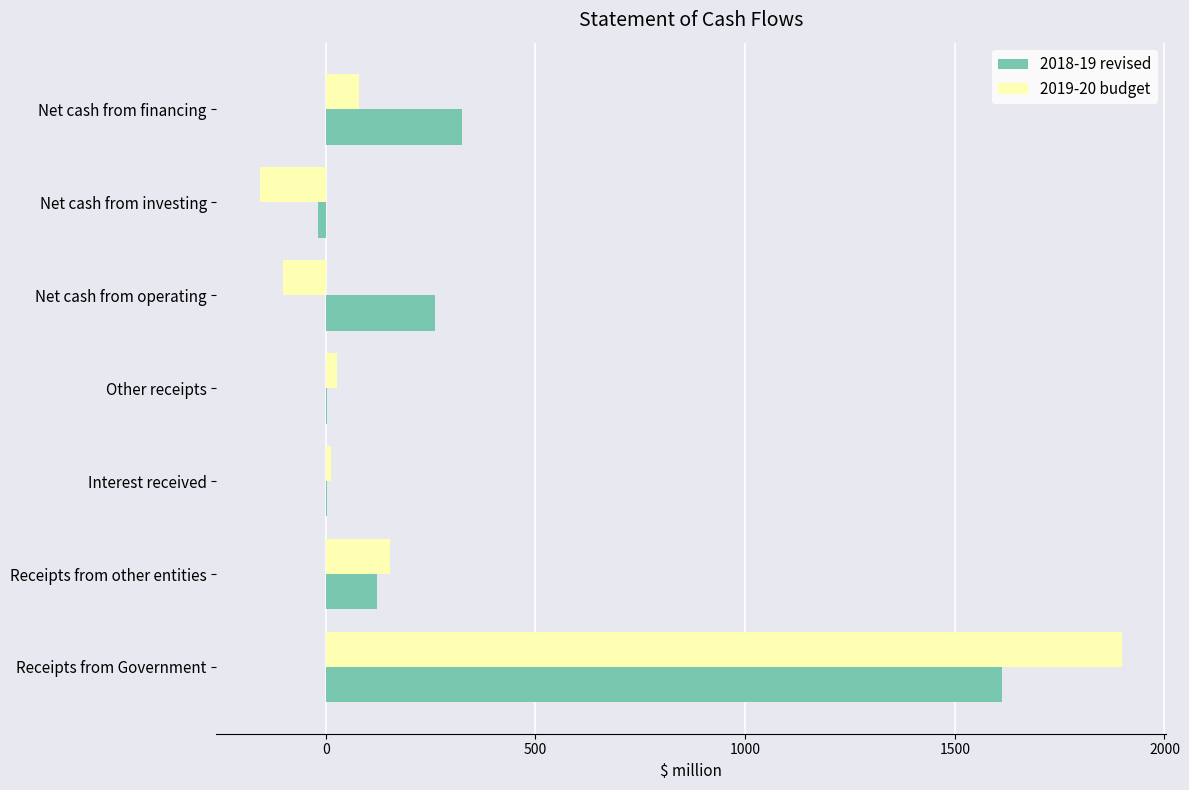

The value of 2019-20 budget at Net cash from investing is -157.6. True or false?

True